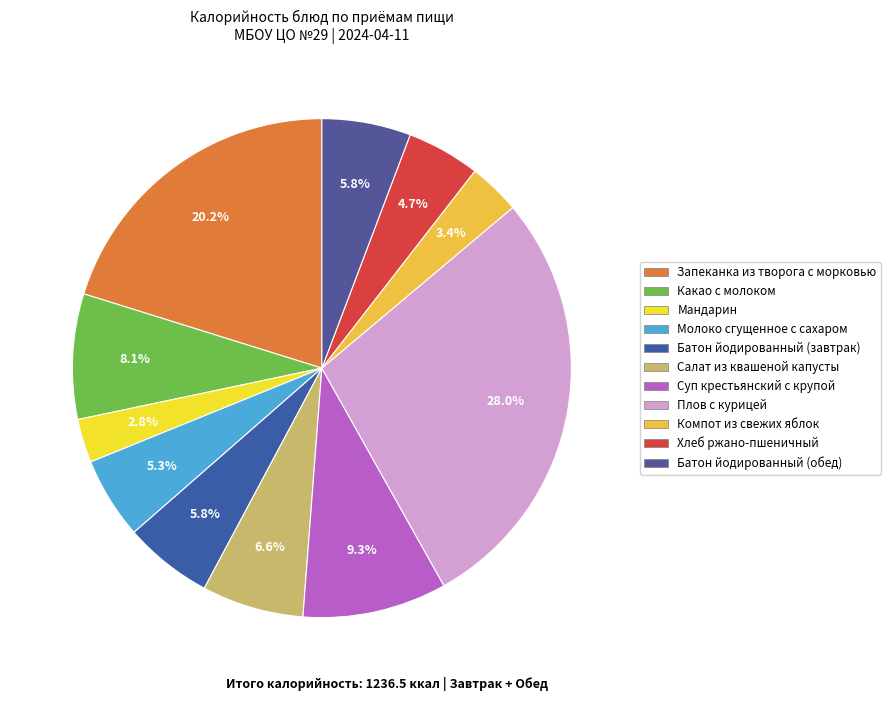

Does Суп крестьянский с крупой account for over 50% of the chart?

No